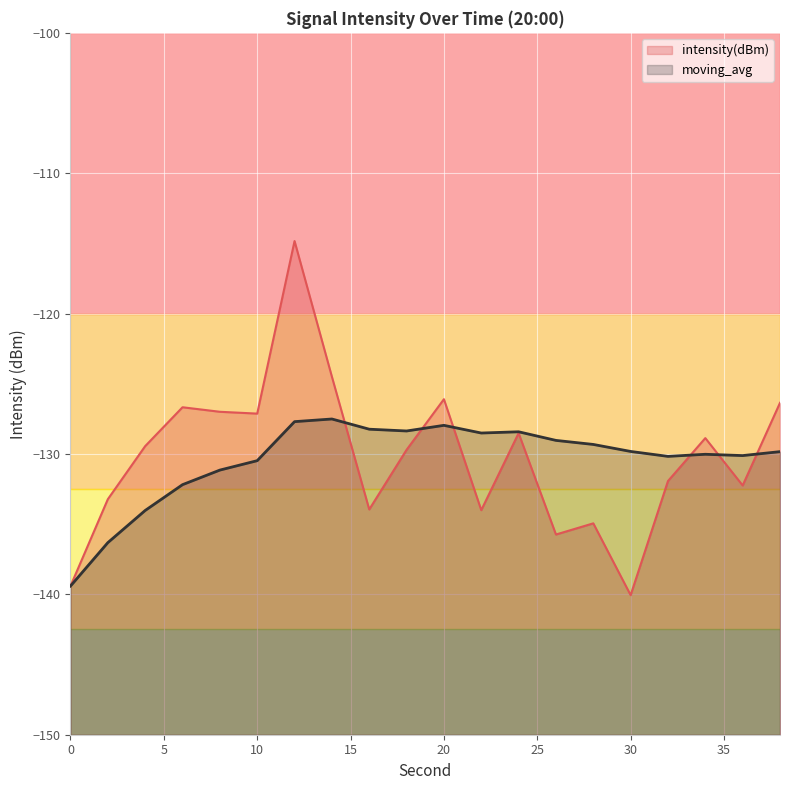

What is the sum of the moving_avg values at 18 and 10?

-258.8